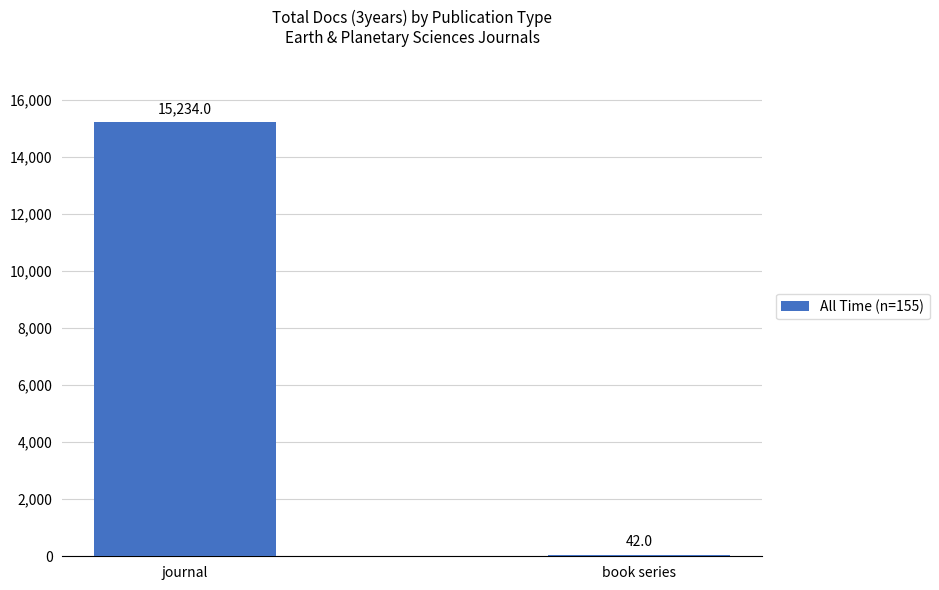

Does the chart contain stacked bars?

No